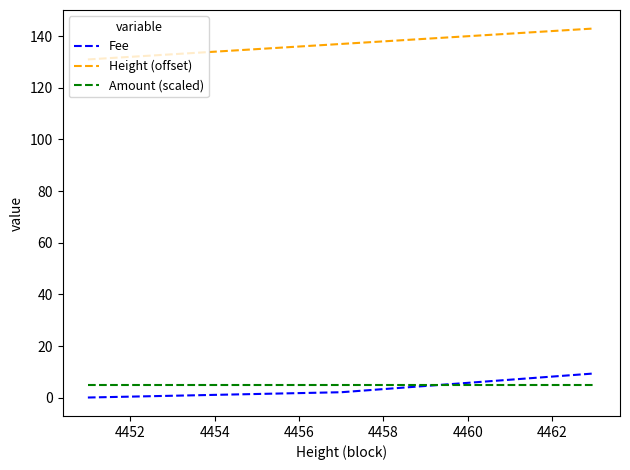

Which series has the largest total across all categories?

Height (offset)